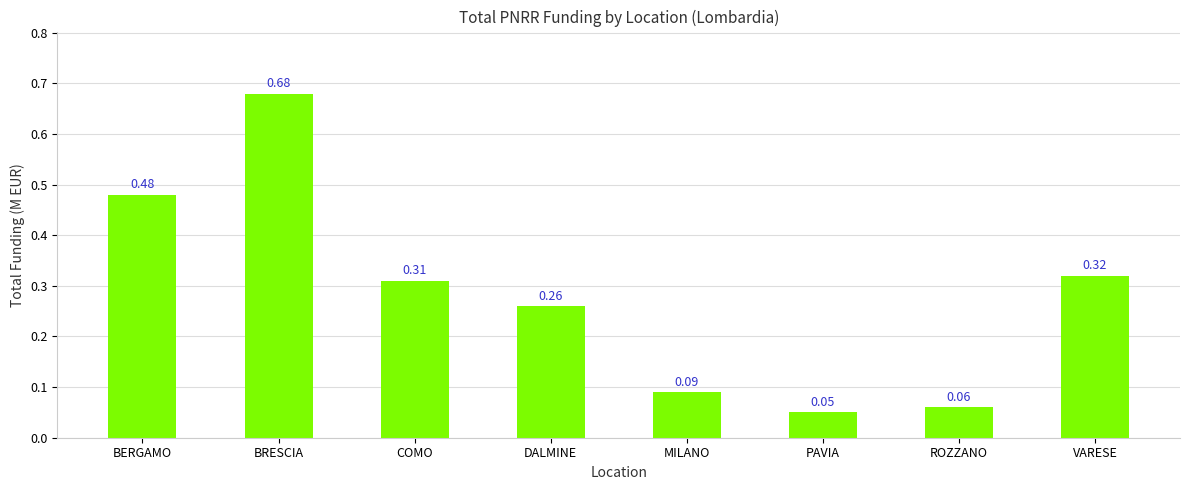

At which label is the value closest to 0?

PAVIA